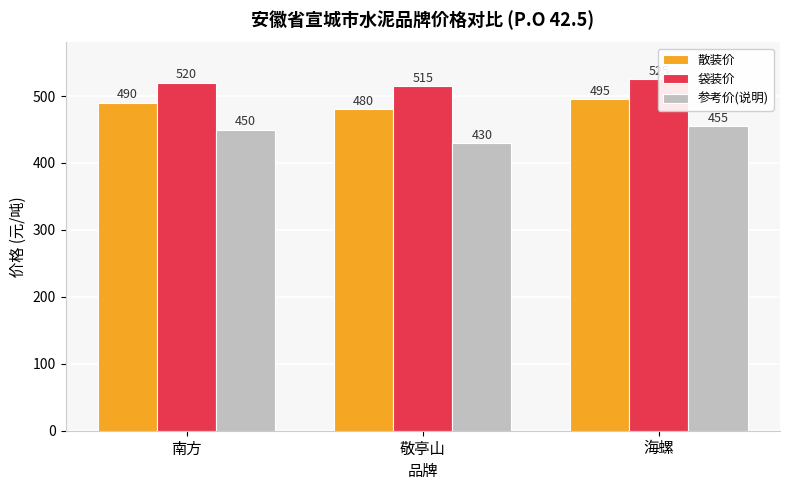

What is the value of the 参考价(说明) bar at the 2nd from the left?

430